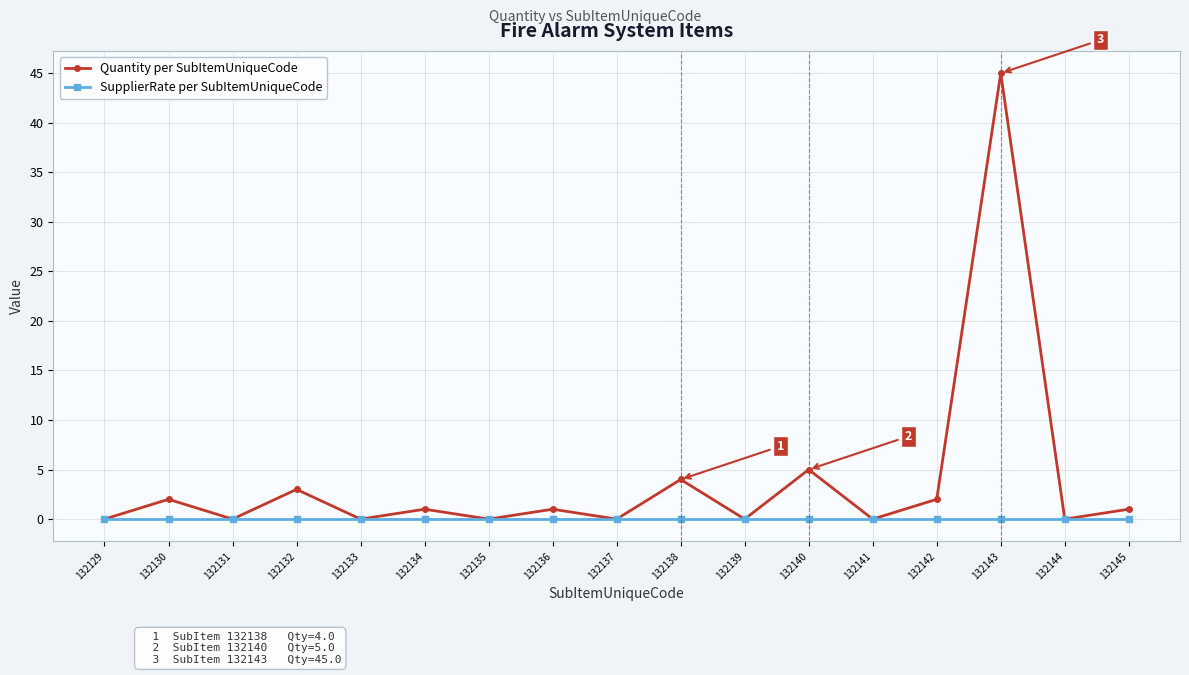

Where is the first local maximum for Quantity per SubItemUniqueCode?

132130